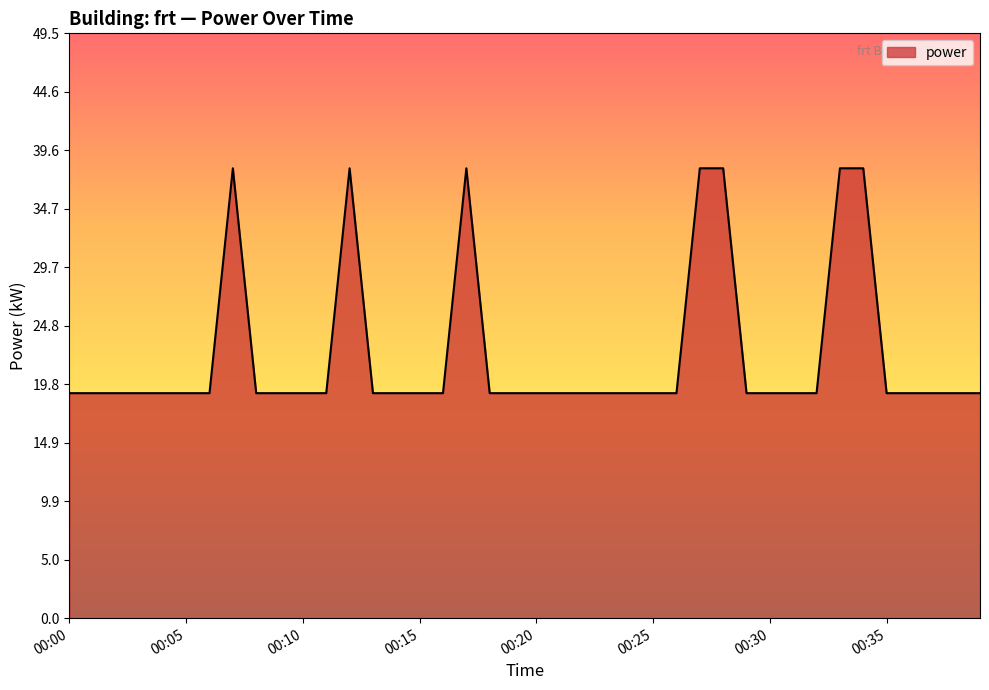

What is the smallest value displayed?

19.1